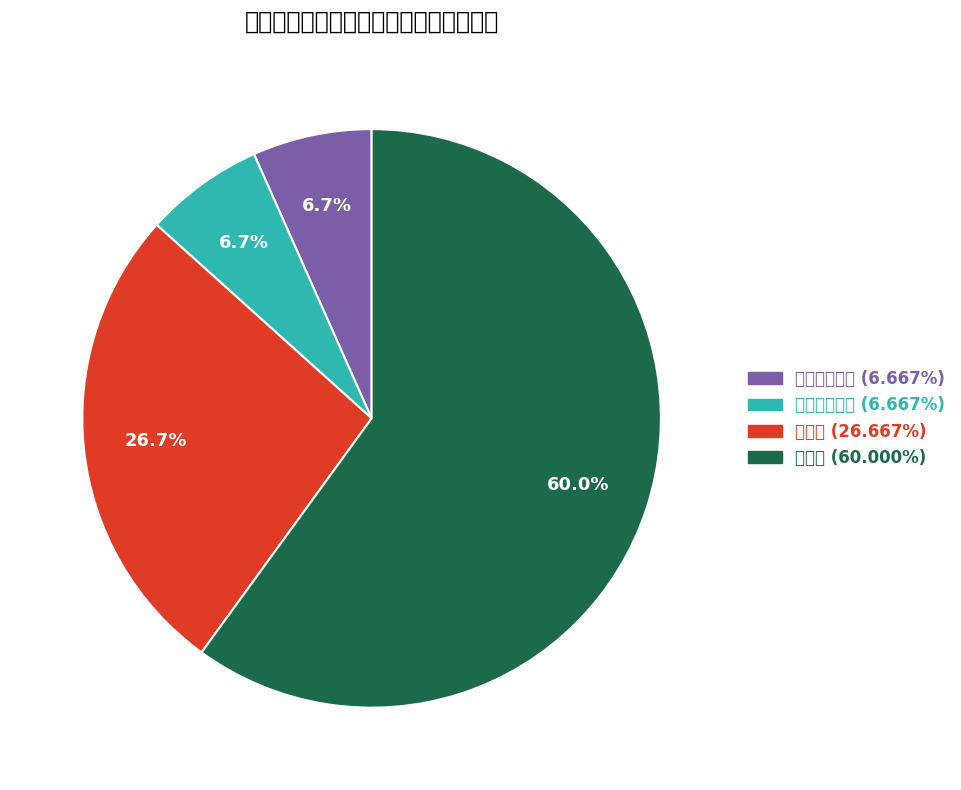

Do 二等奖 and 三等奖 together represent more than half of the pie?

Yes